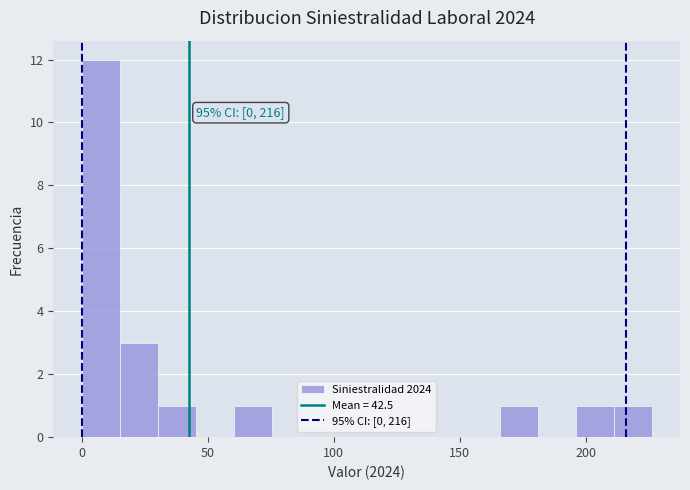

Read against the x-axis, roughly where is the centre of the tallest bar?

10